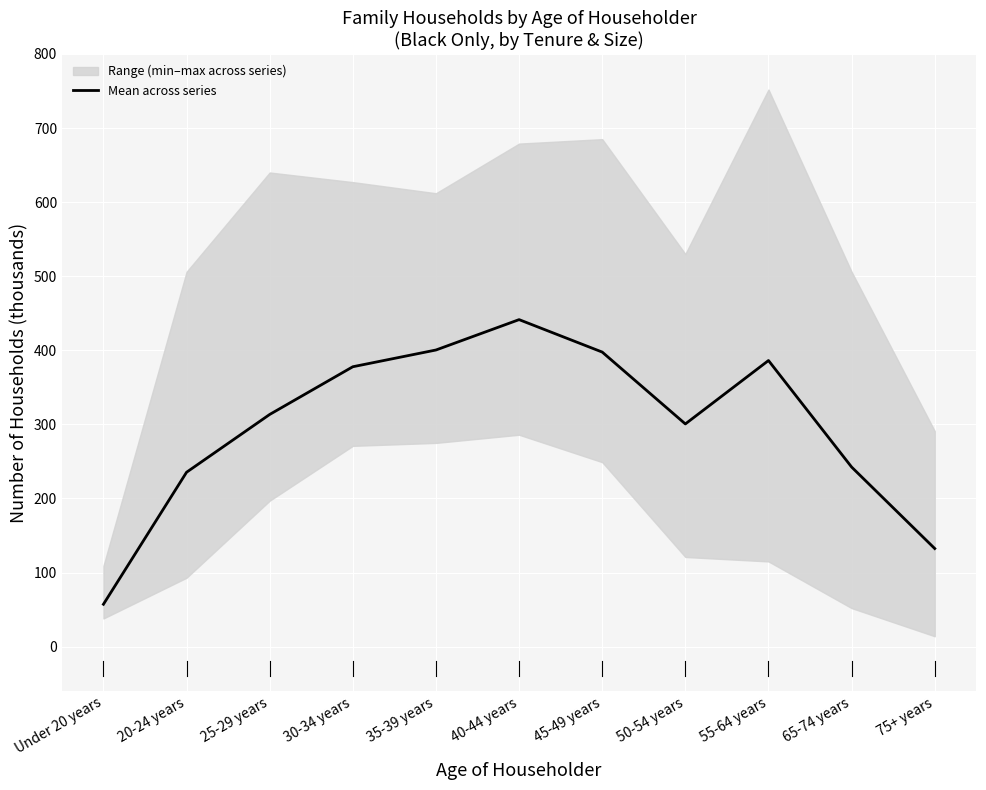

What is the label of the 3rd point from the left?

25-29 years